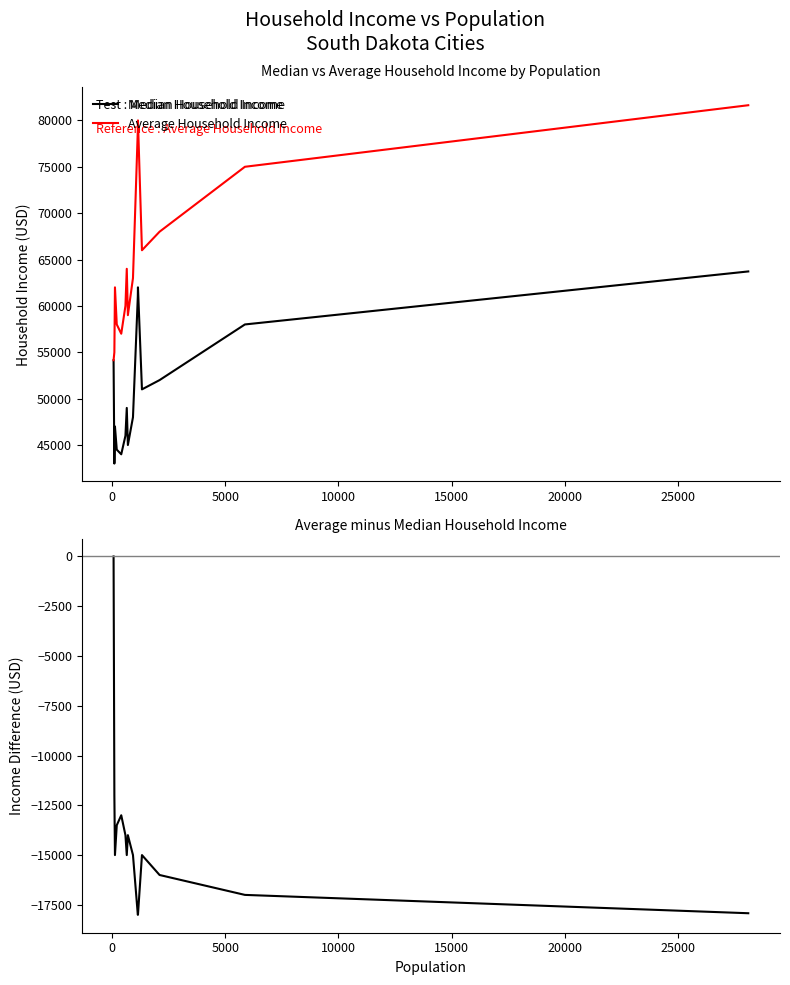

List the series in order of their overall mean, highest first.

Average Household Income, Median Household Income, Avg - Median Income Difference